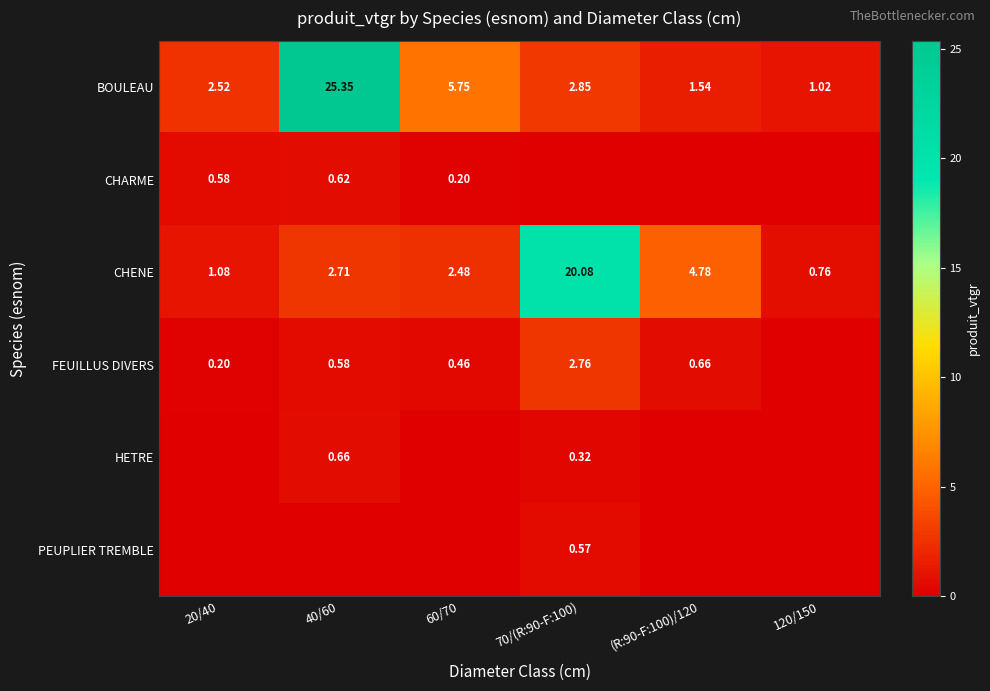

What is the maximum value shown in the chart?

25.4